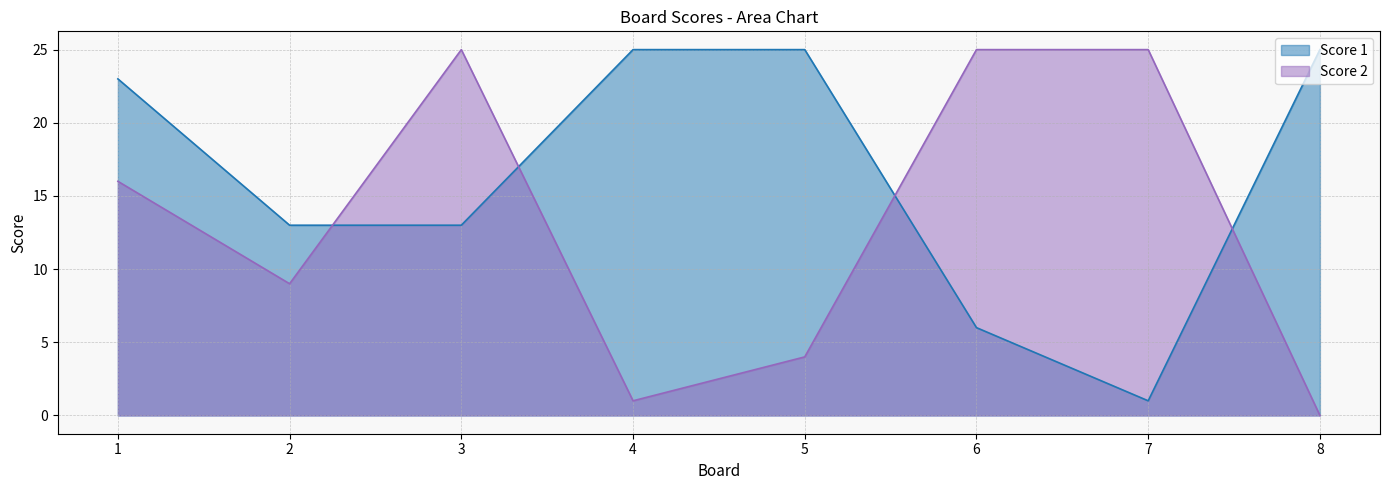

The value of Score 1 at 1 is 23. True or false?

True